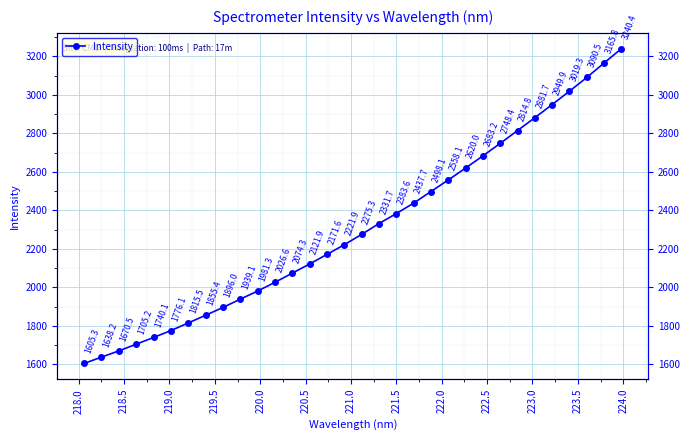

What is the difference between the maximum and minimum values?

1635.0